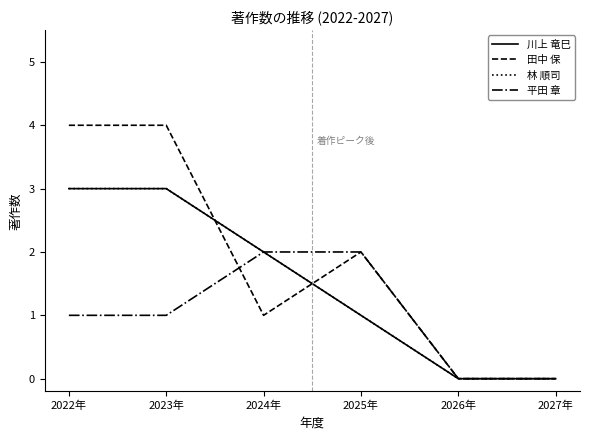

Is this an area chart (filled region under the line)?

No